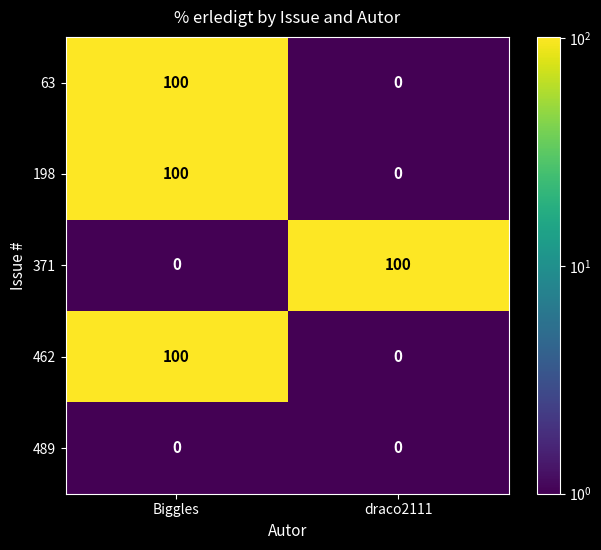

What is the greatest value displayed?

100